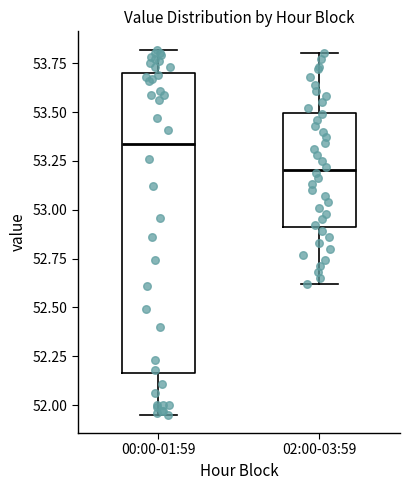

Which box has the highest median line?

00:00-01:59